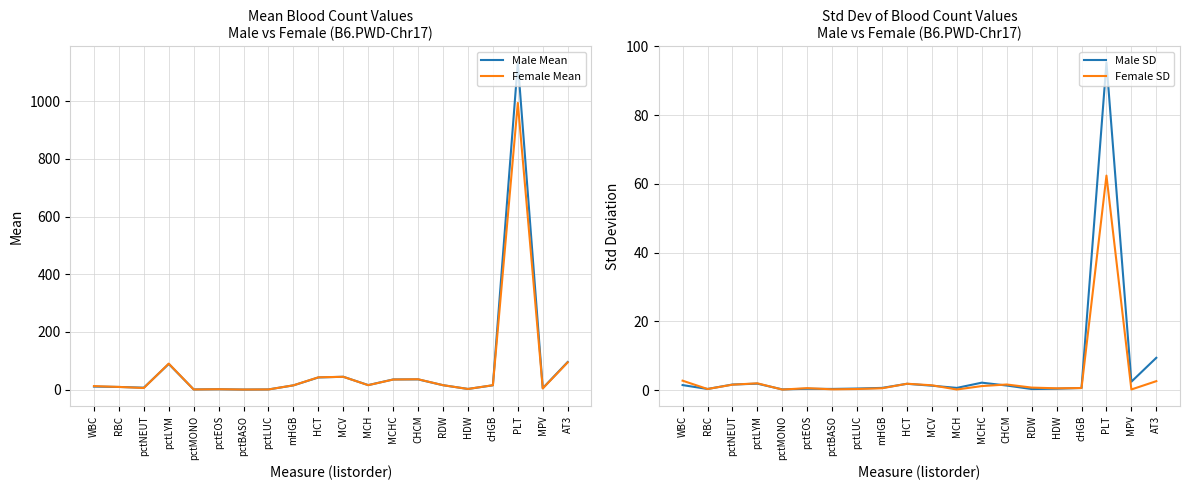

At which category does Male Mean reach its first local peak?

pctLYM